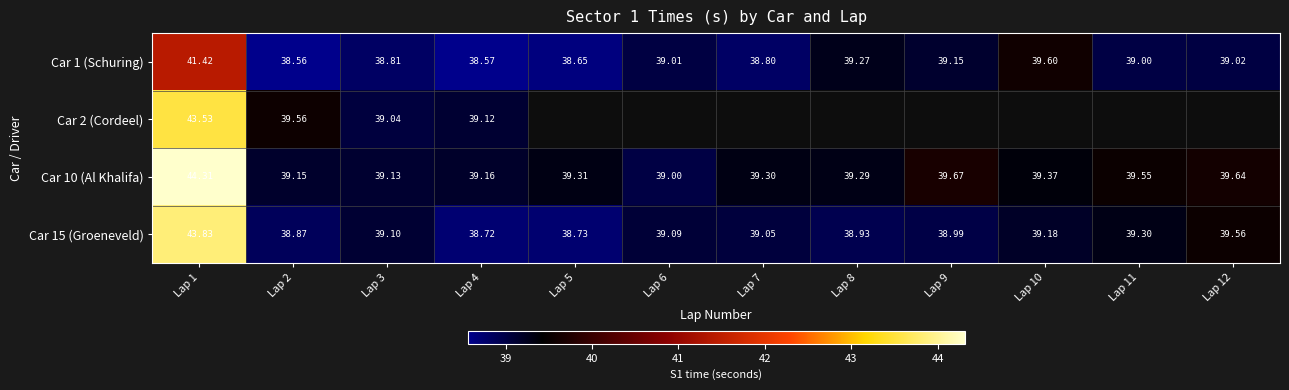

How many distinct data groups are displayed?

4